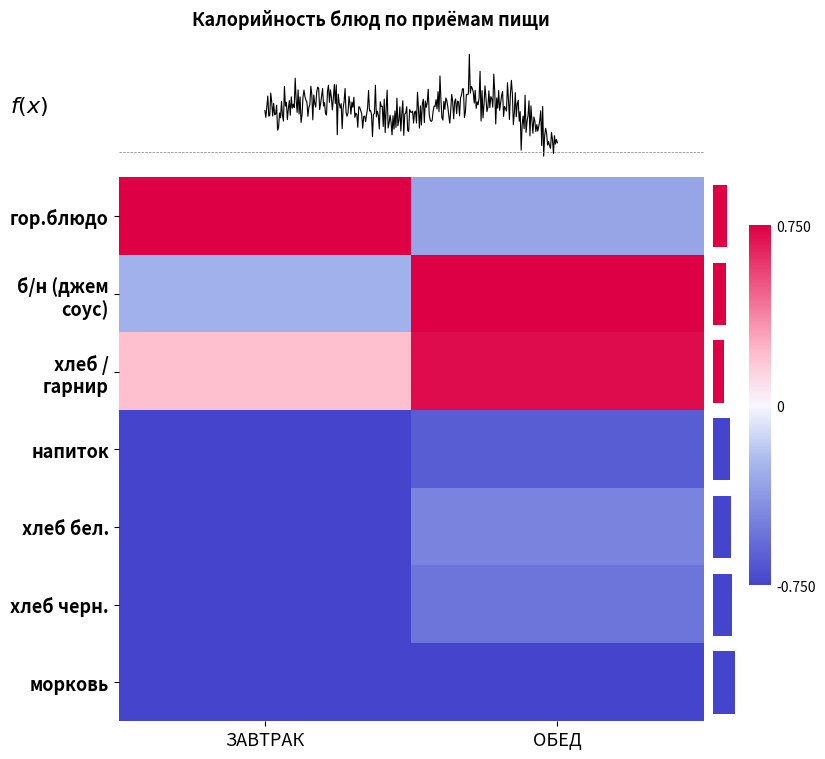

The гор.блюдо series shows -0.3 at ОБЕД. True or false?

True